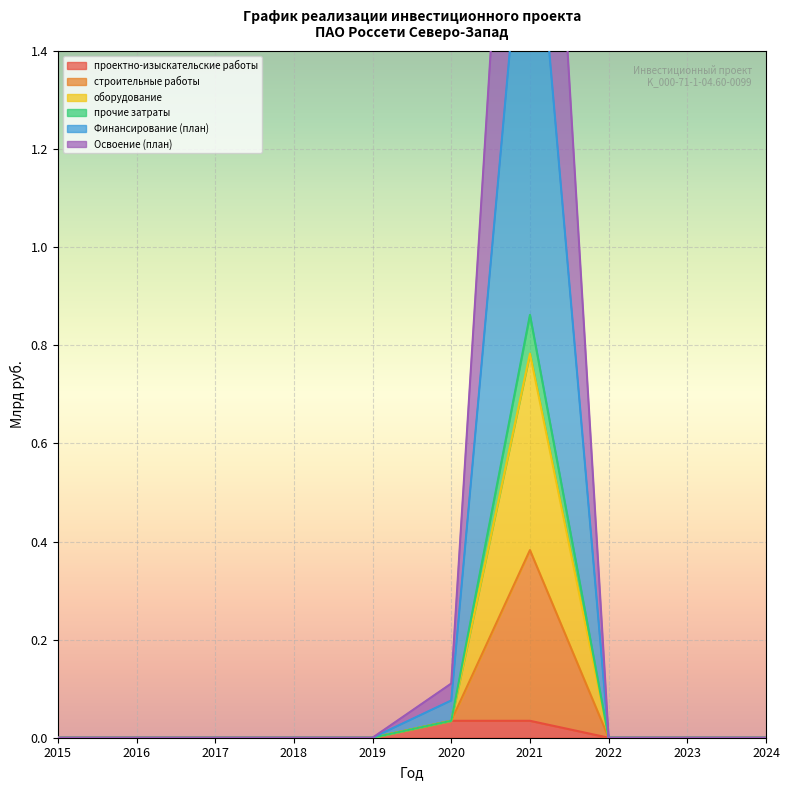

Is the value of проектно-изыскательские работы at 2020 greater than the value of Освоение (план) at 2019?

Yes